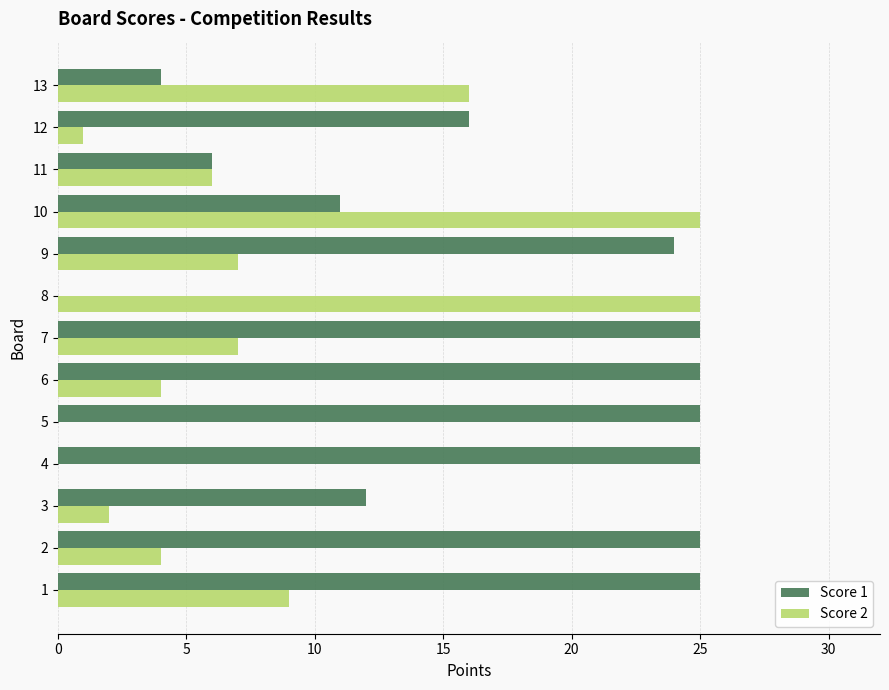

What are all the series names shown in the legend?

Score 1, Score 2